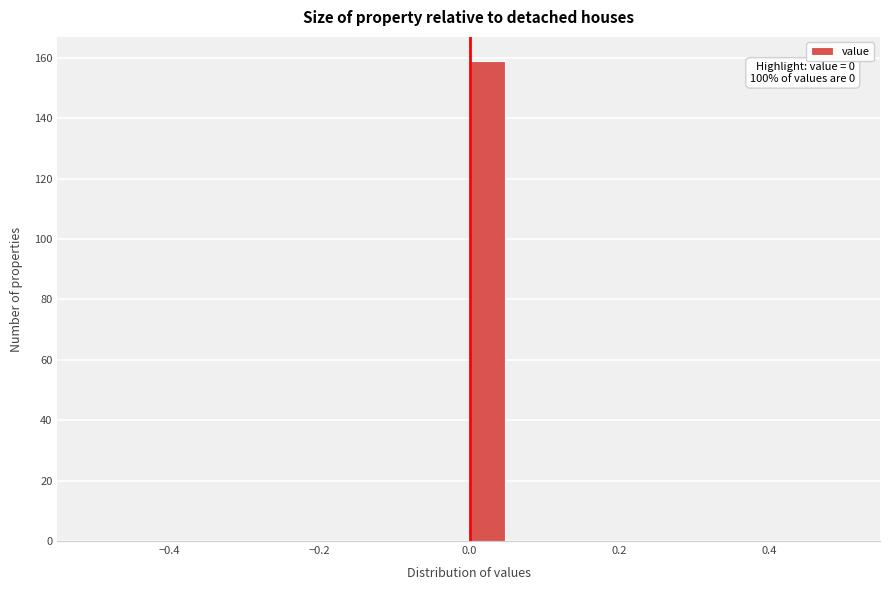

Read against the x-axis, roughly where is the centre of the tallest bar?

0.02